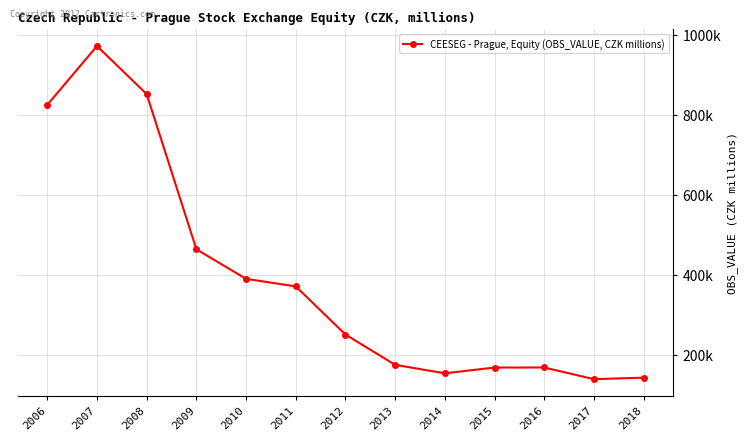

Does the chart have visible grid lines?

Yes